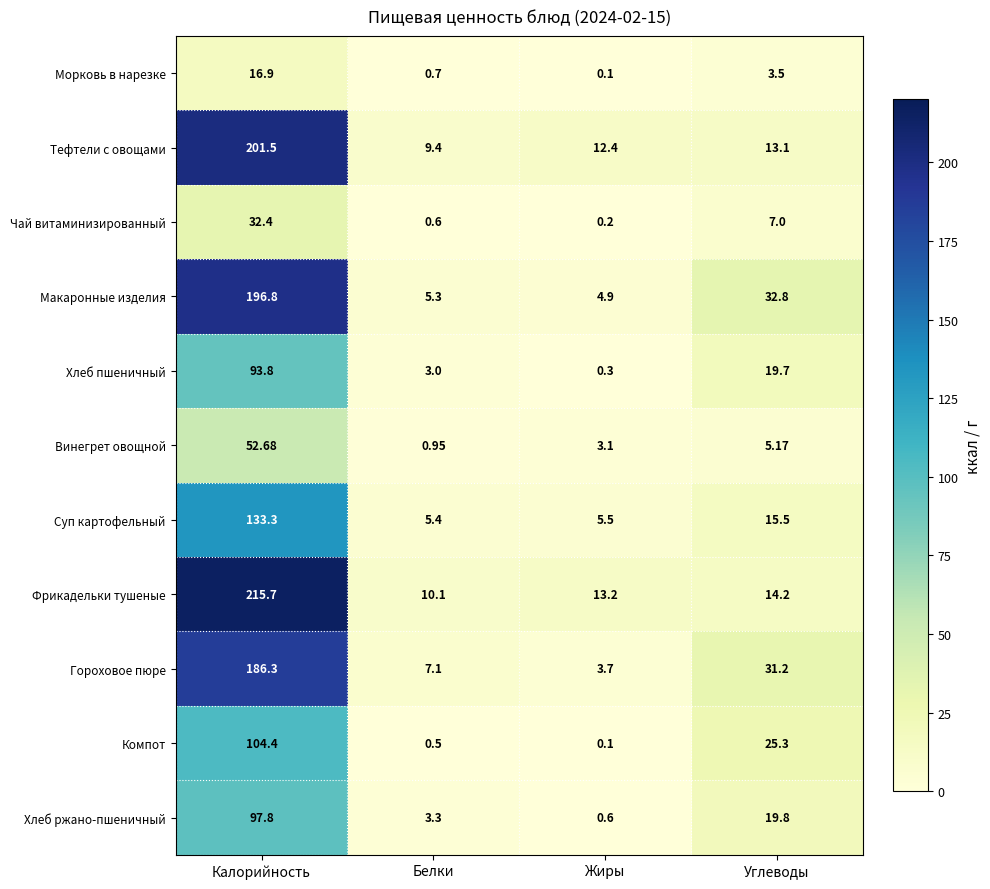

At which category is the sum across all series the highest?

Калорийность